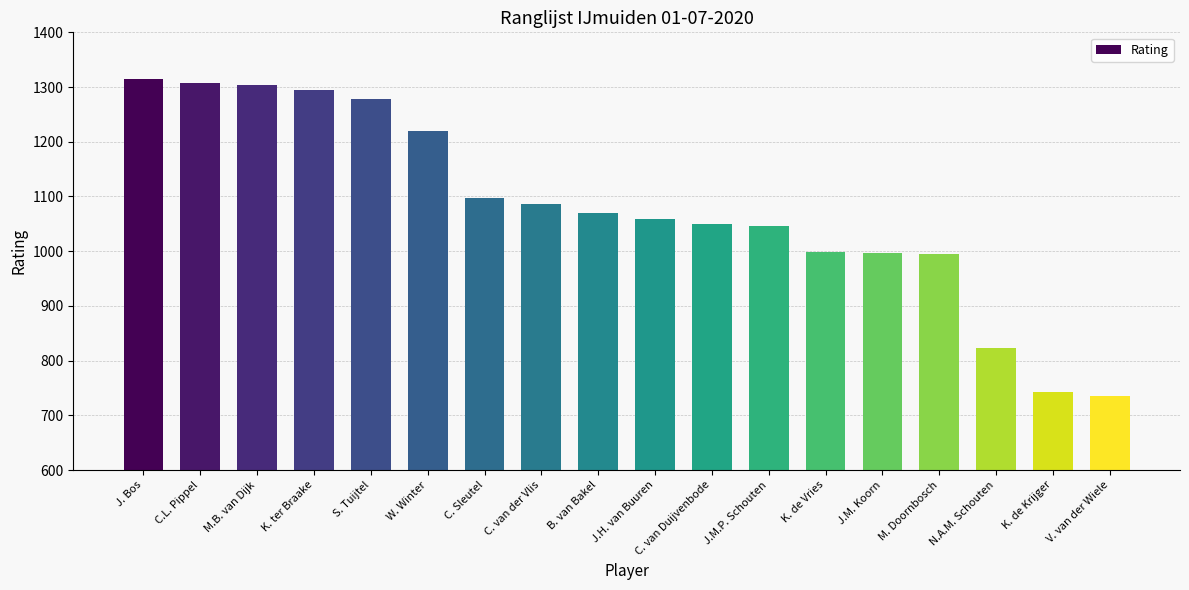

Count the number of data series in this chart.

1